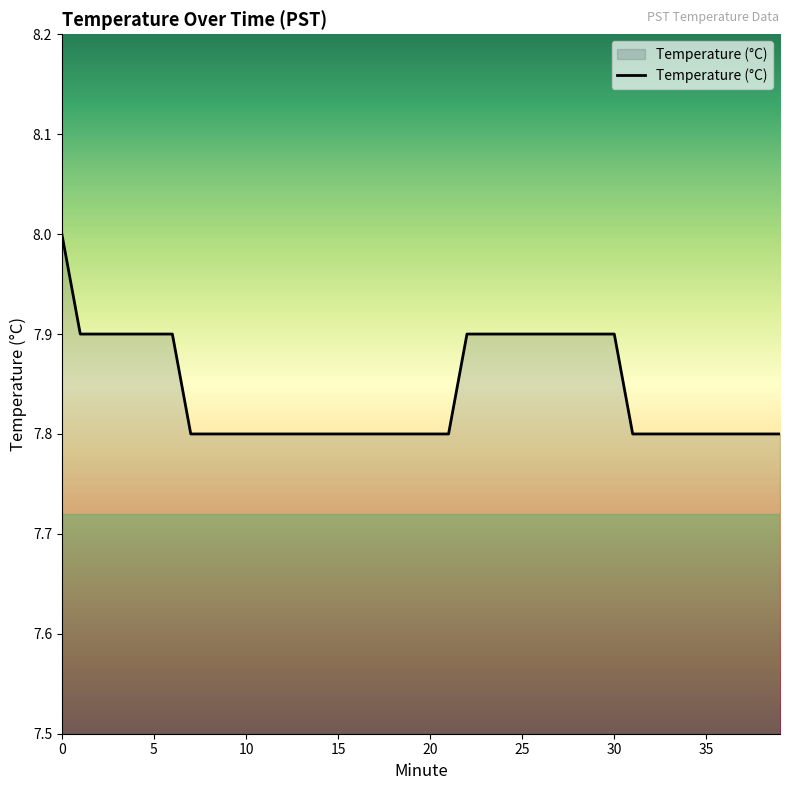

What is the sum of all values?

313.7